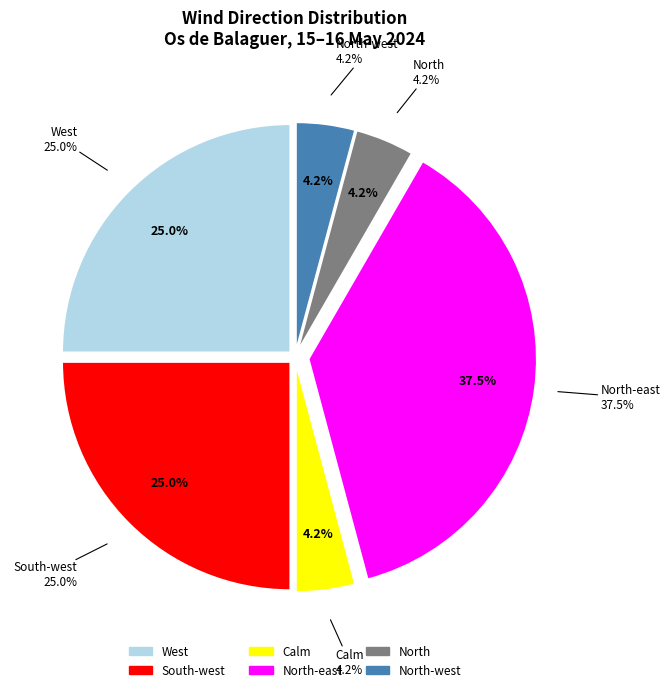

Is it true that North is 4% of the pie?

True